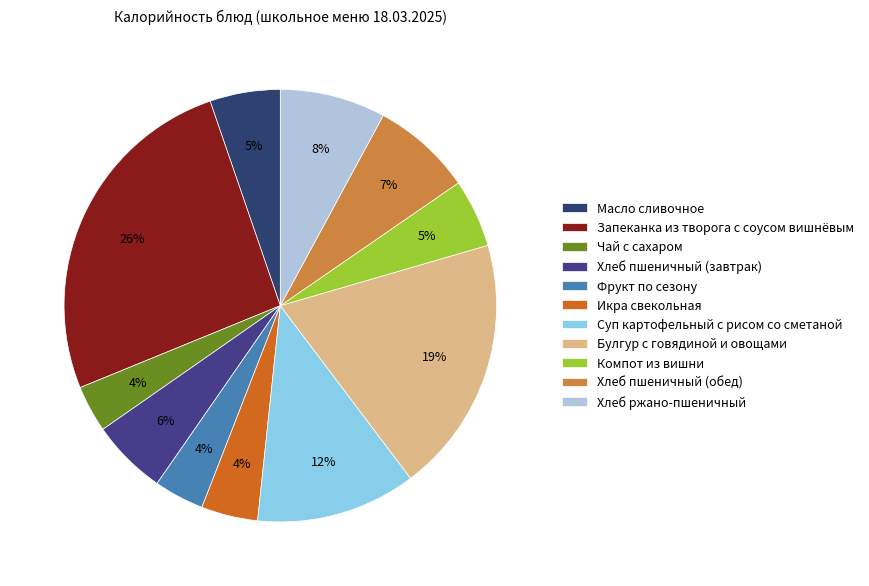

How many slices are in this pie chart?

11